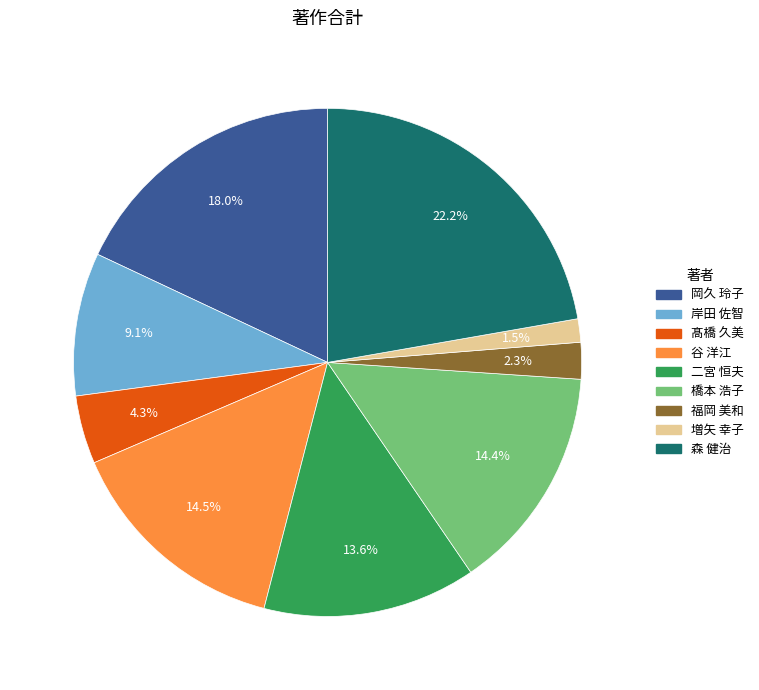

How many segments does this pie chart have?

9